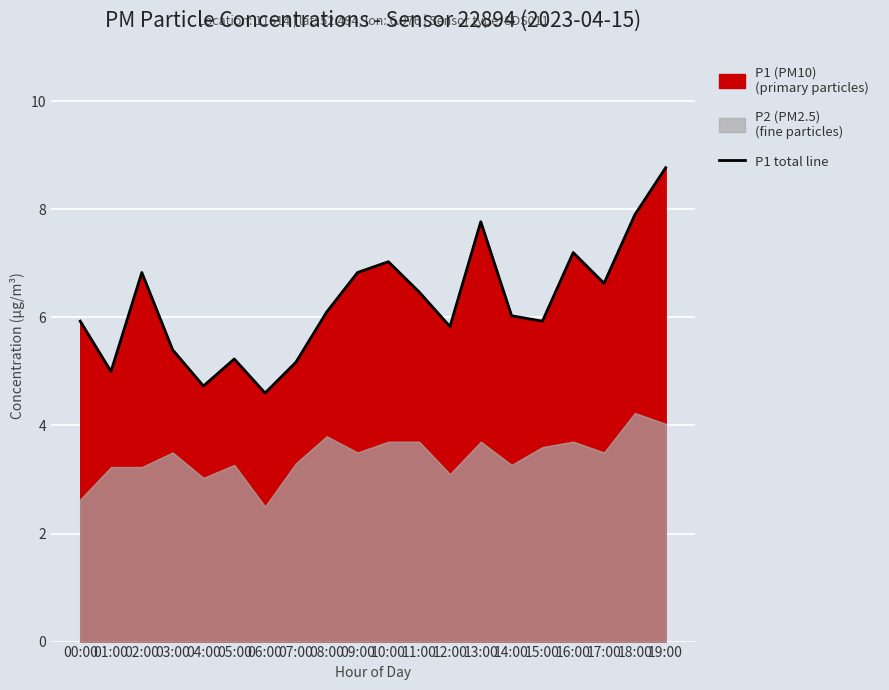

At which label is the value closest to 6?

14:00